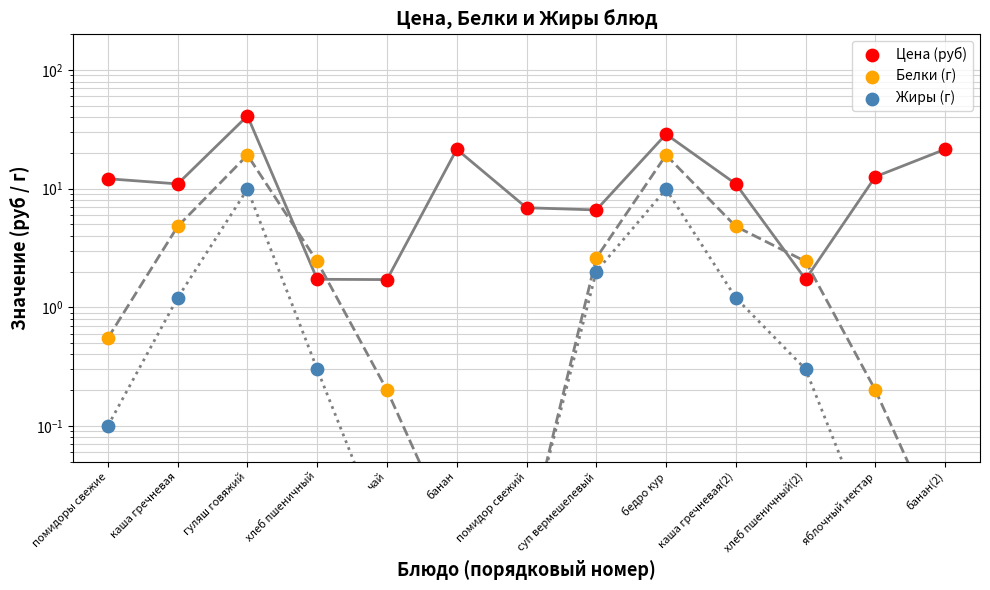

At how many categories does at least one series exceed 20?

4